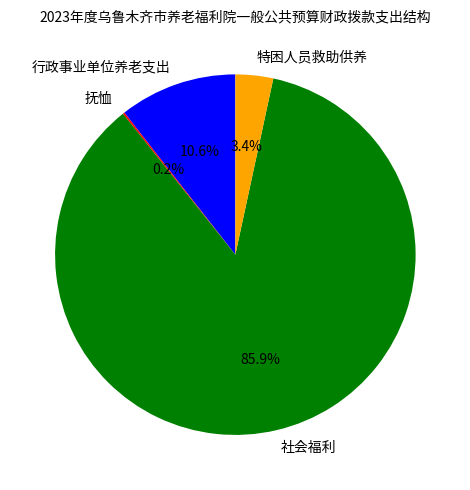

Which has a higher value, 行政事业单位养老支出 or 特困人员救助供养?

行政事业单位养老支出